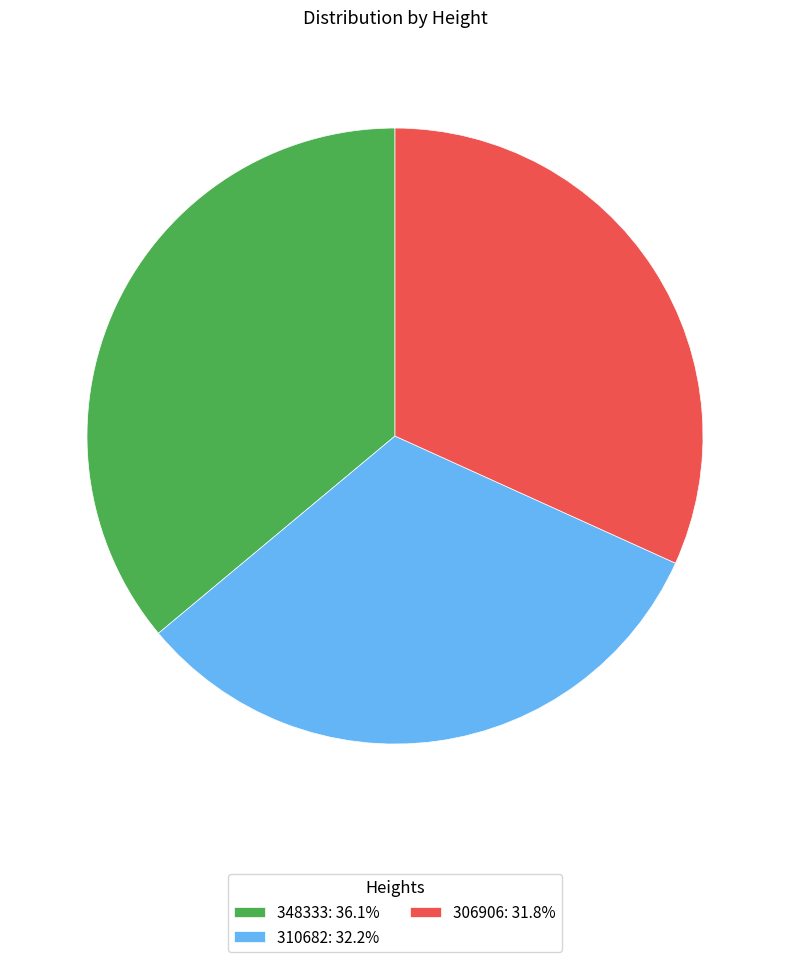

True or false: 306906 accounts for 32% of the total.

True